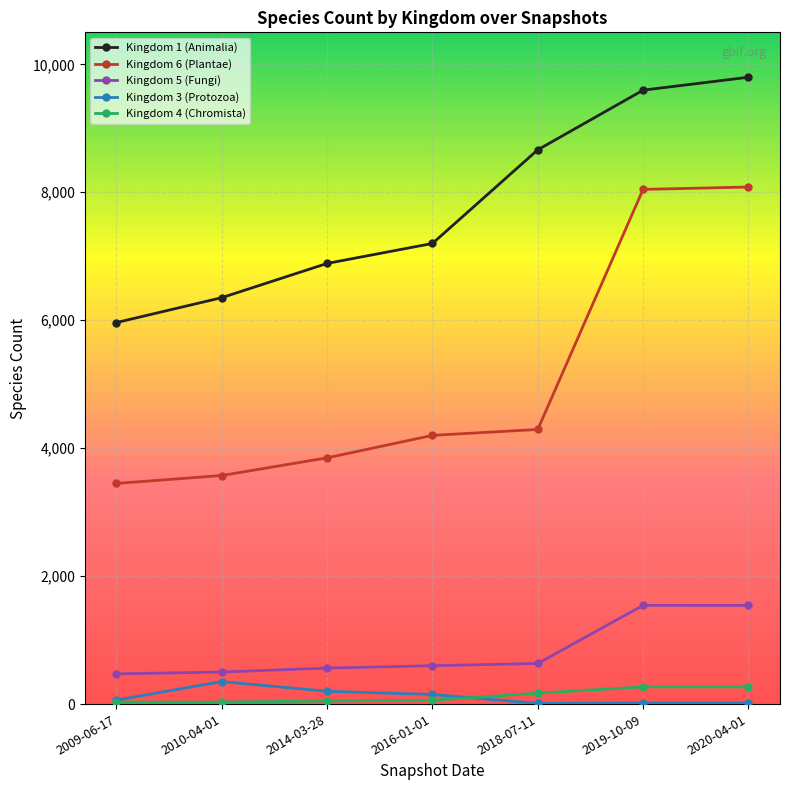

At how many categories does at least one series exceed 7896?

3